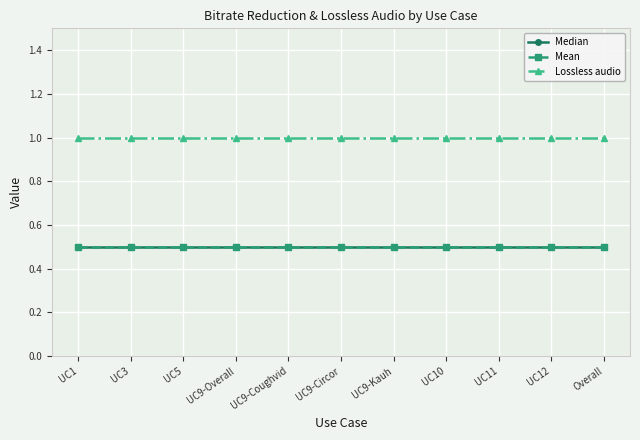

True or false: Lossless audio and Median cross at least once.

False